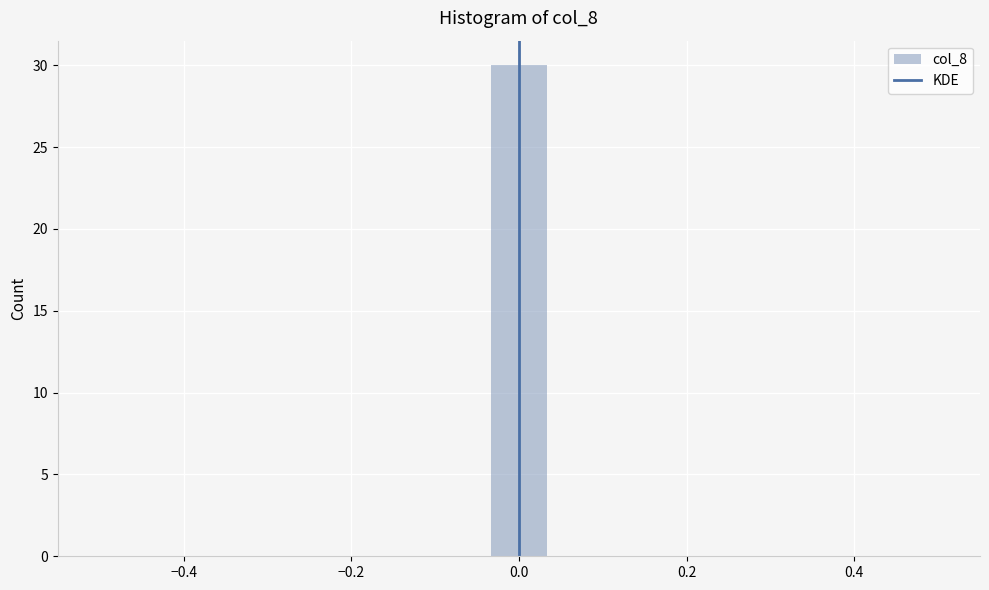

Around what value on the x-axis is the tallest bar? Give the approximate position of its centre, as read against the axis.

0.00